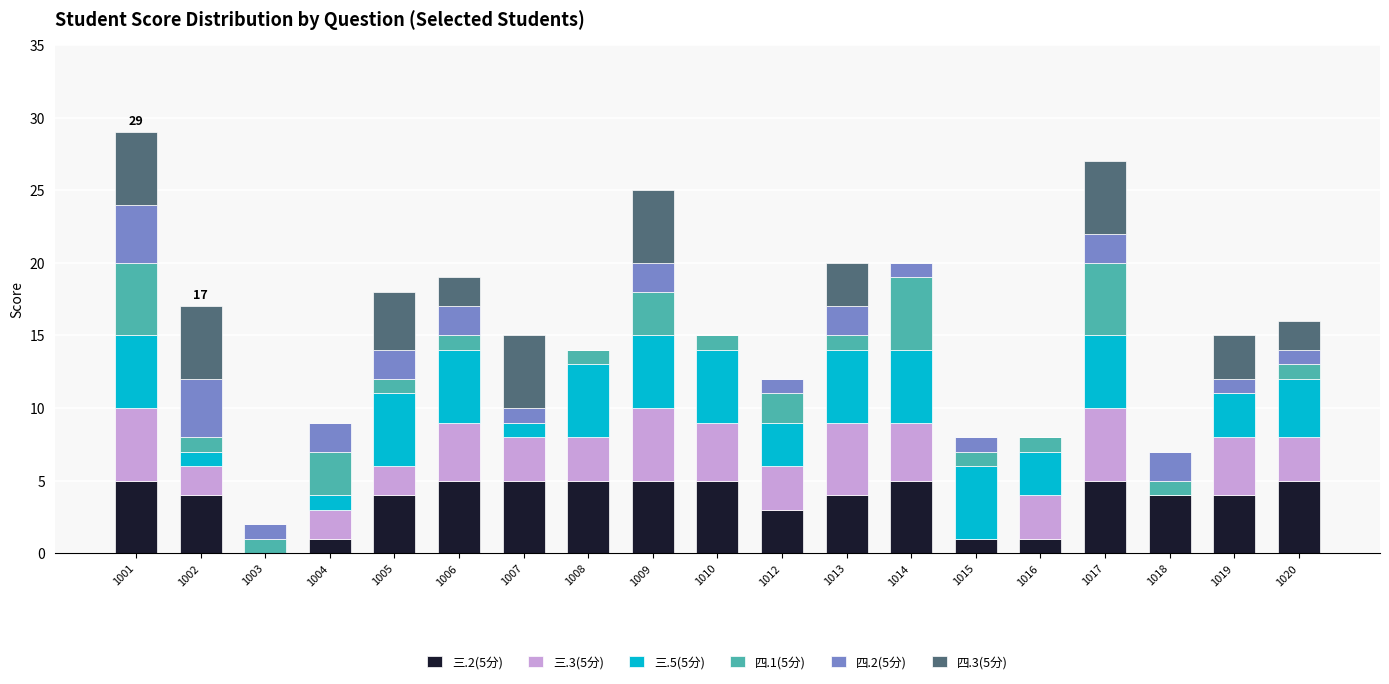

What is the total value across all series at 1017?

27